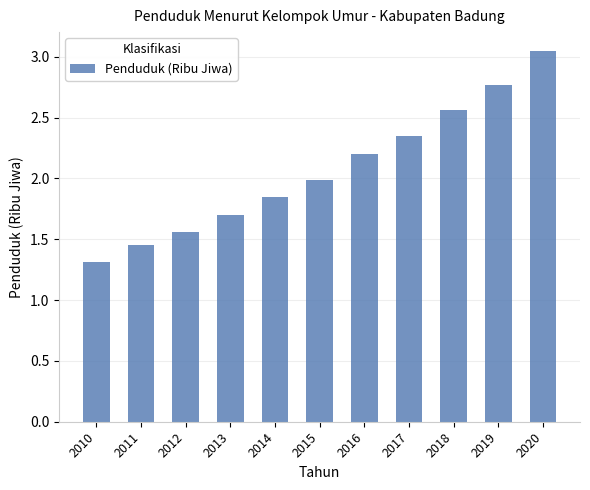

At which category does the chart reach its peak across all series?

2020